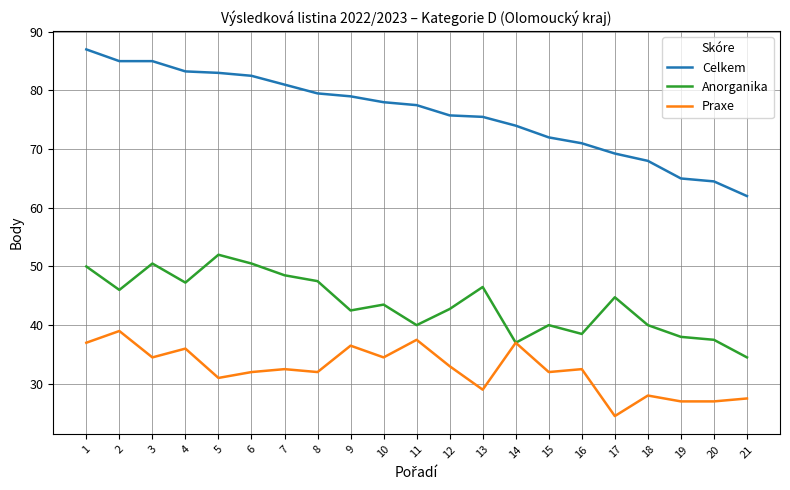

What is the sum of the Anorganika values at 18 and 11?

80.0